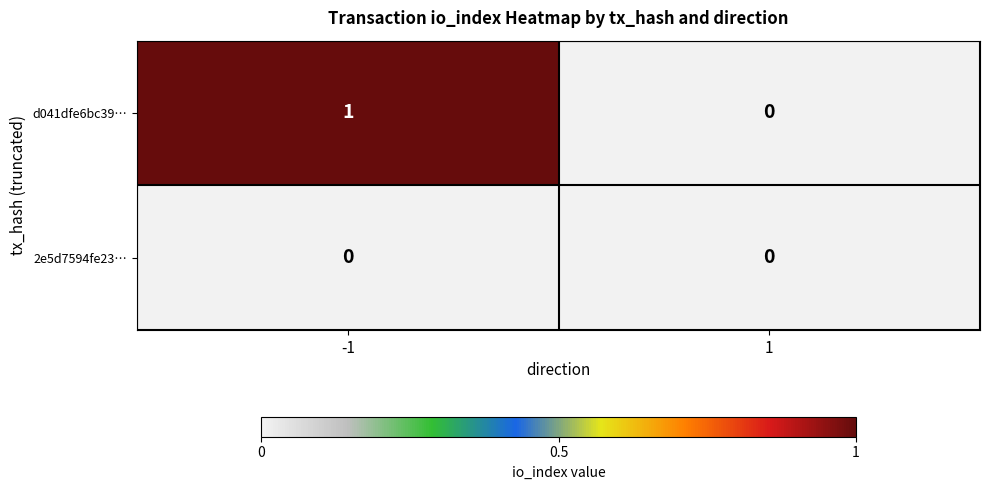

Which series changed the most between -1 and 1?

d041dfe6bc39…